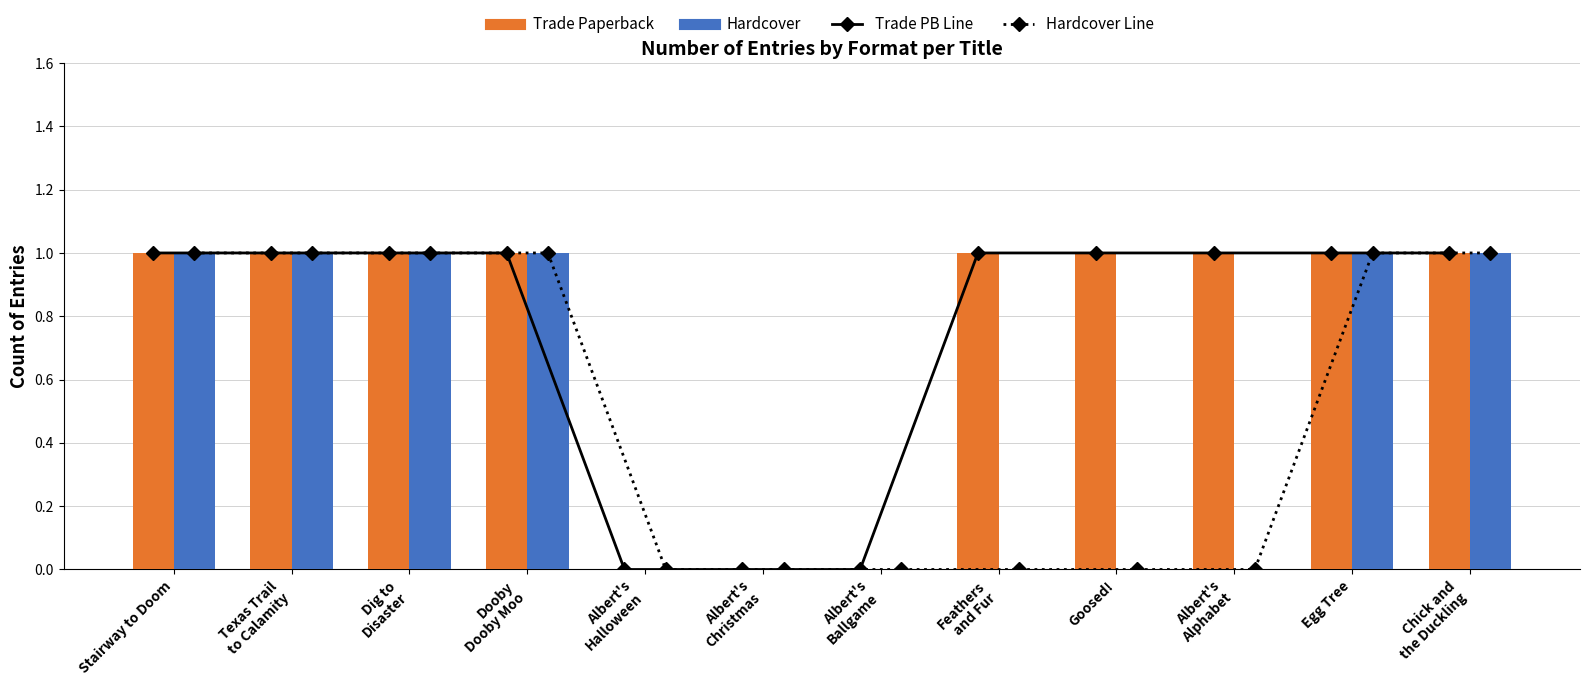

Does the chart contain stacked bars?

No